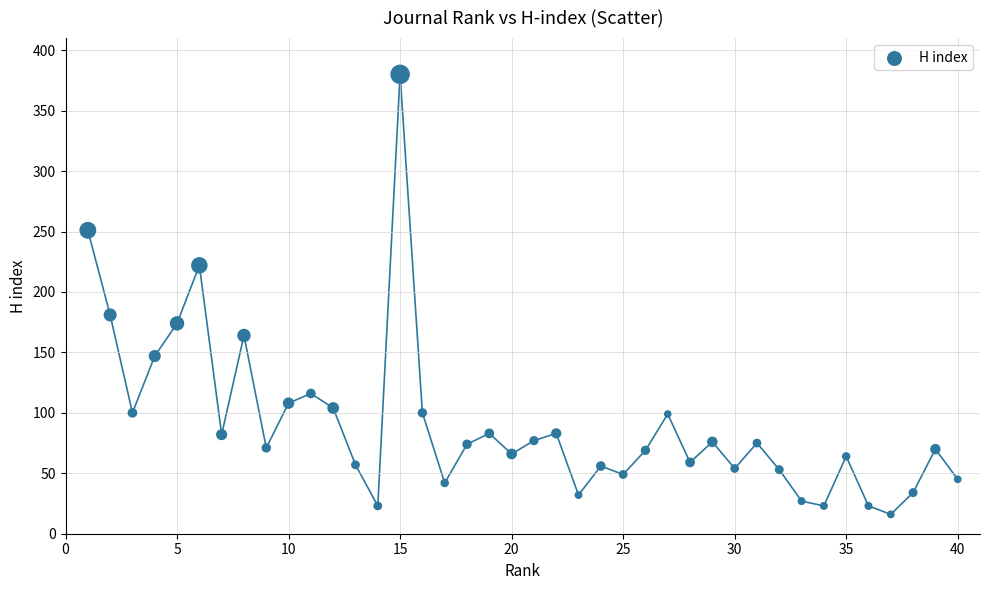

What Y value in the scatter plot is closest to 198?

181